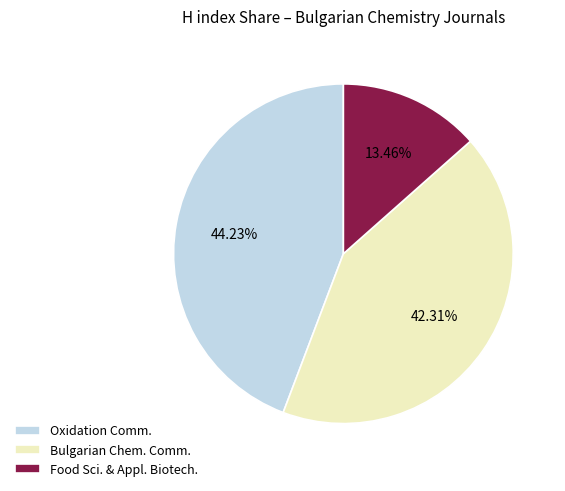

Rank the categories by value from highest to lowest.

Oxidation Comm., Bulgarian Chem. Comm., Food Sci. & Appl. Biotech.